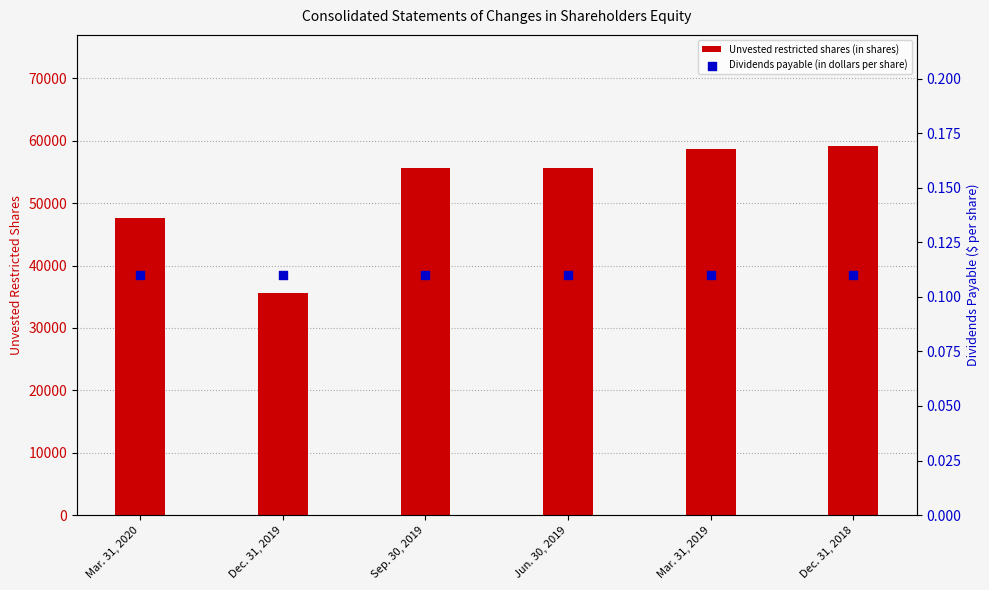

What are all the series names shown in the legend?

Unvested restricted shares (in shares), Dividends payable (in dollars per share)